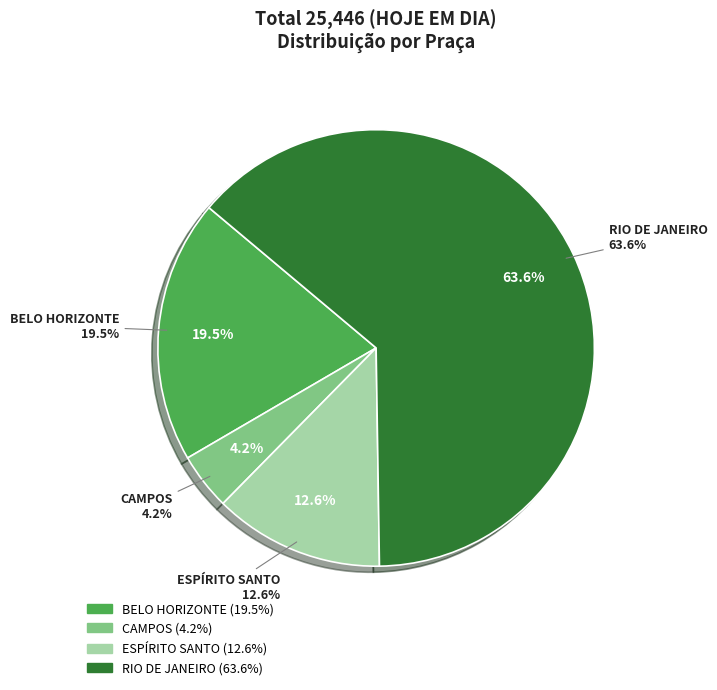

What percentage is the RIO DE JANEIRO slice, to the nearest percent?

64%